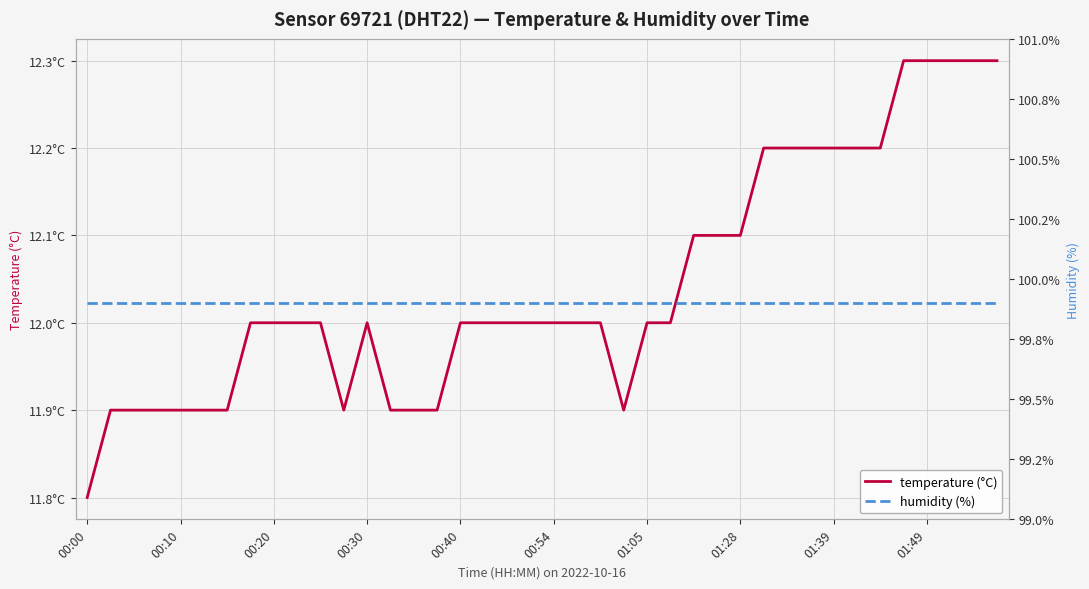

True or false: humidity (%) and temperature (°C) intersect in this chart.

False